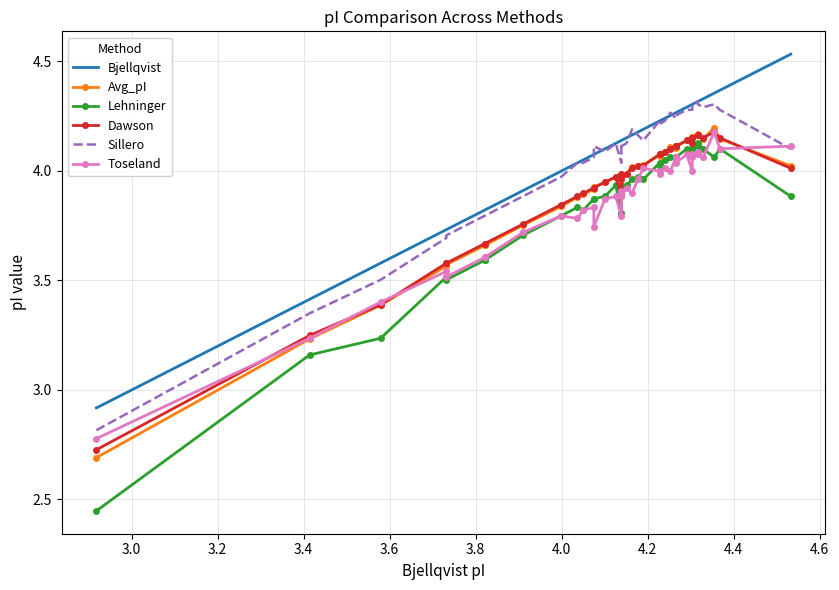

At how many categories does at least one series exceed 4?

30